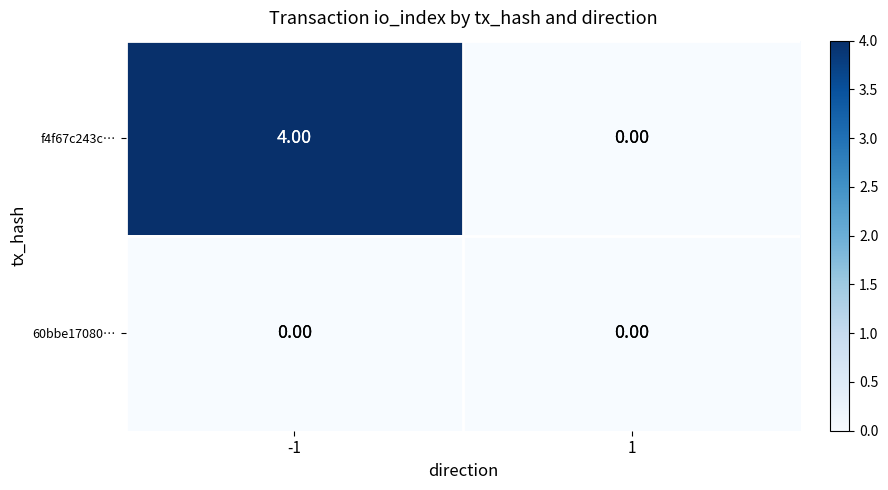

Which series has the largest range (max minus min)?

f4f67c243c…